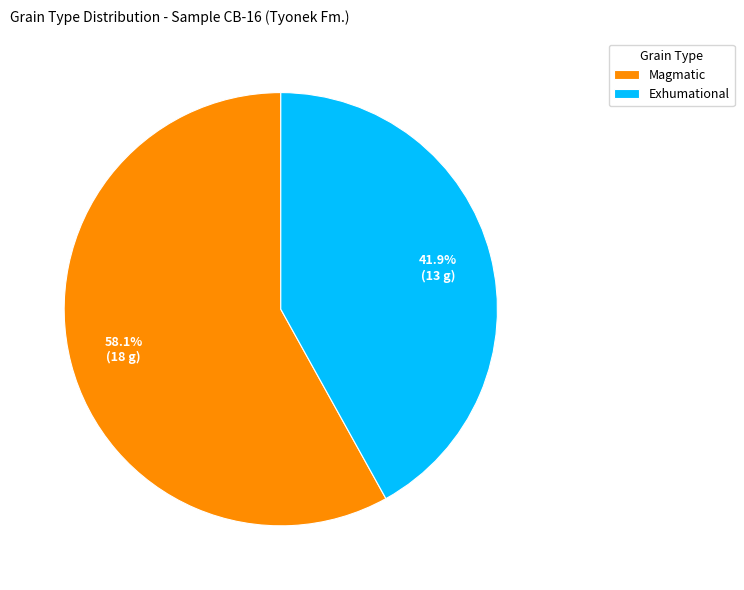

Is there any slice that represents more than half of the pie?

Yes